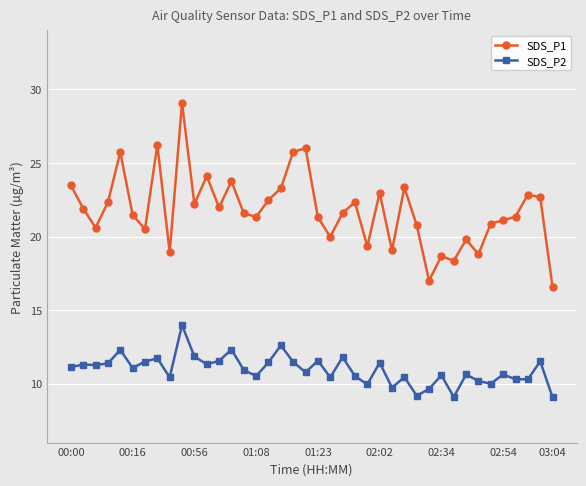

True or false: SDS_P1 and SDS_P2 intersect in this chart.

False